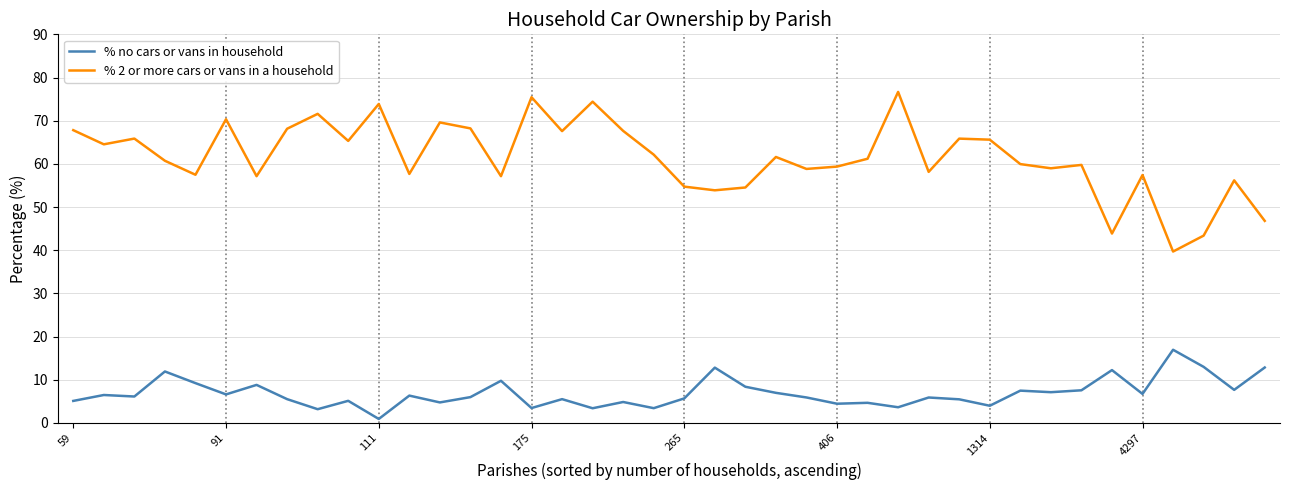

List the series in order of their overall mean, lowest first.

% no cars or vans in household, % 2 or more cars or vans in a household